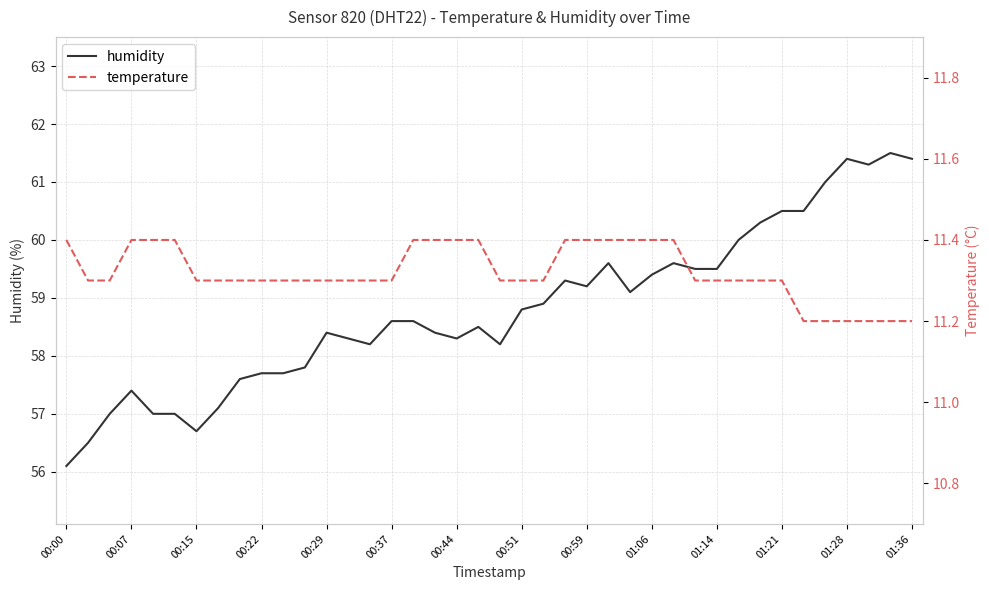

What are all the series names shown in the legend?

humidity, temperature